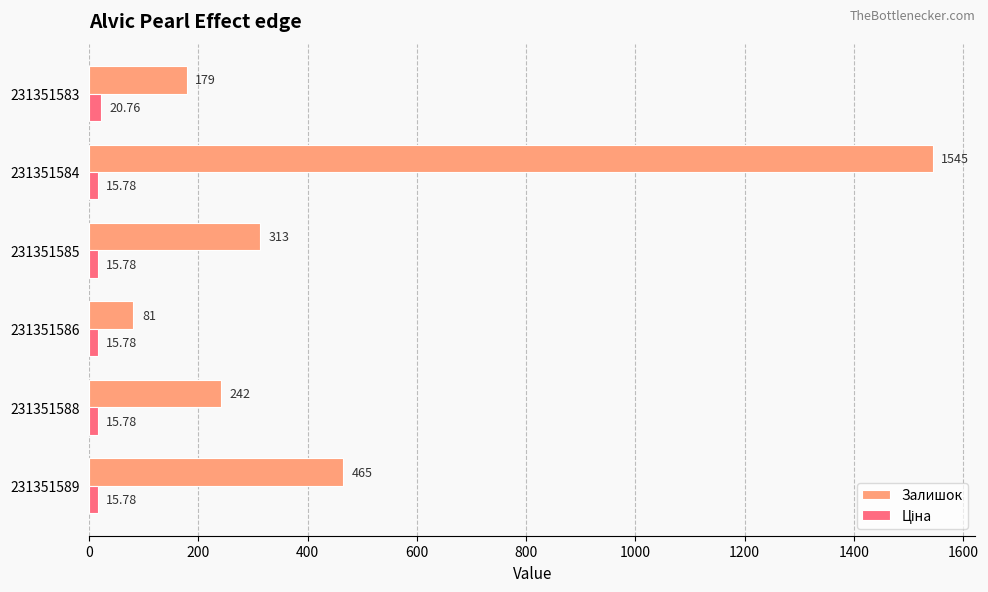

What is the average value of the Залишок series?

470.8